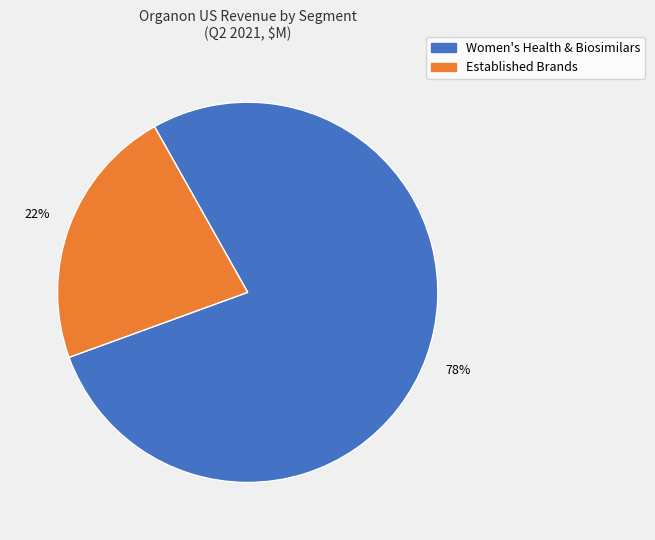

Is there any slice that represents more than half of the pie?

Yes